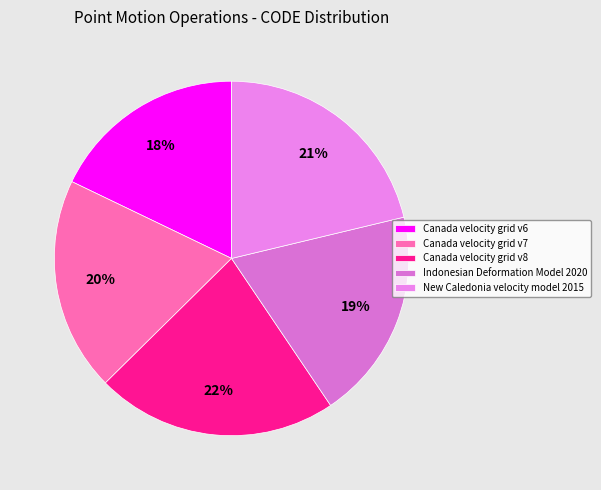

Count the number of slices in the pie.

5